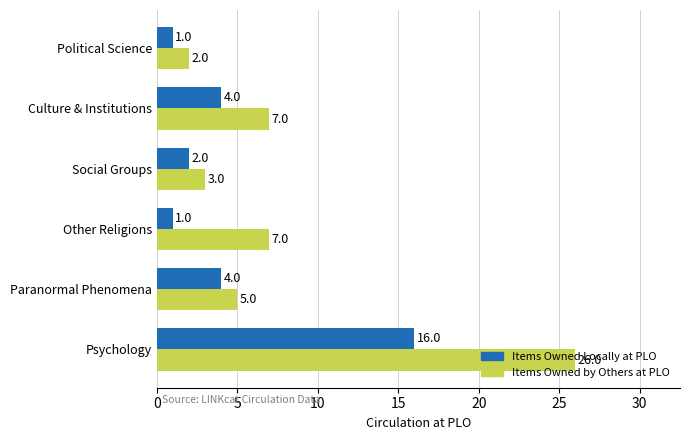

At which category does the chart reach its peak across all series?

Psychology